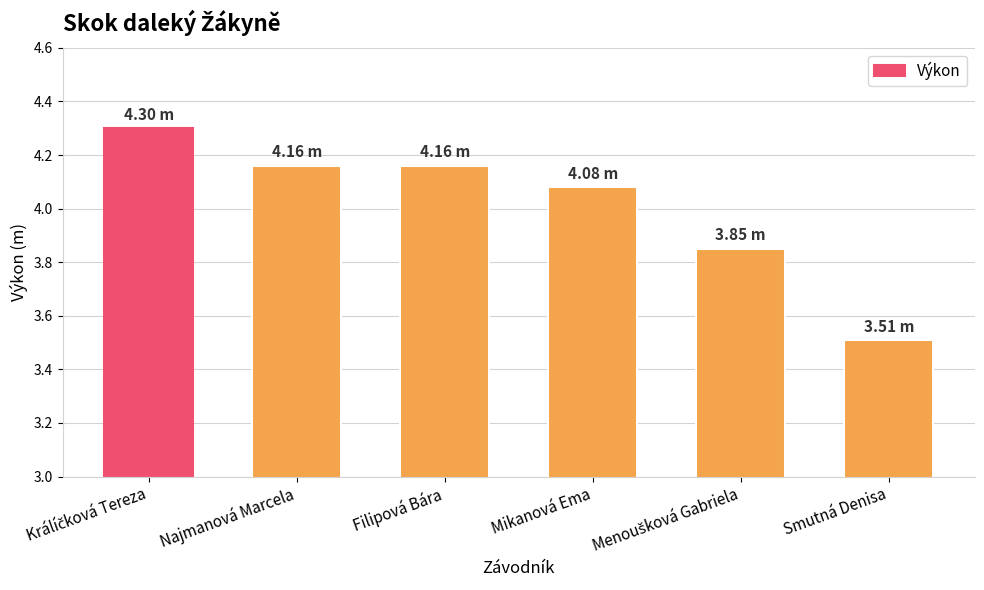

Does the chart contain any negative values?

No